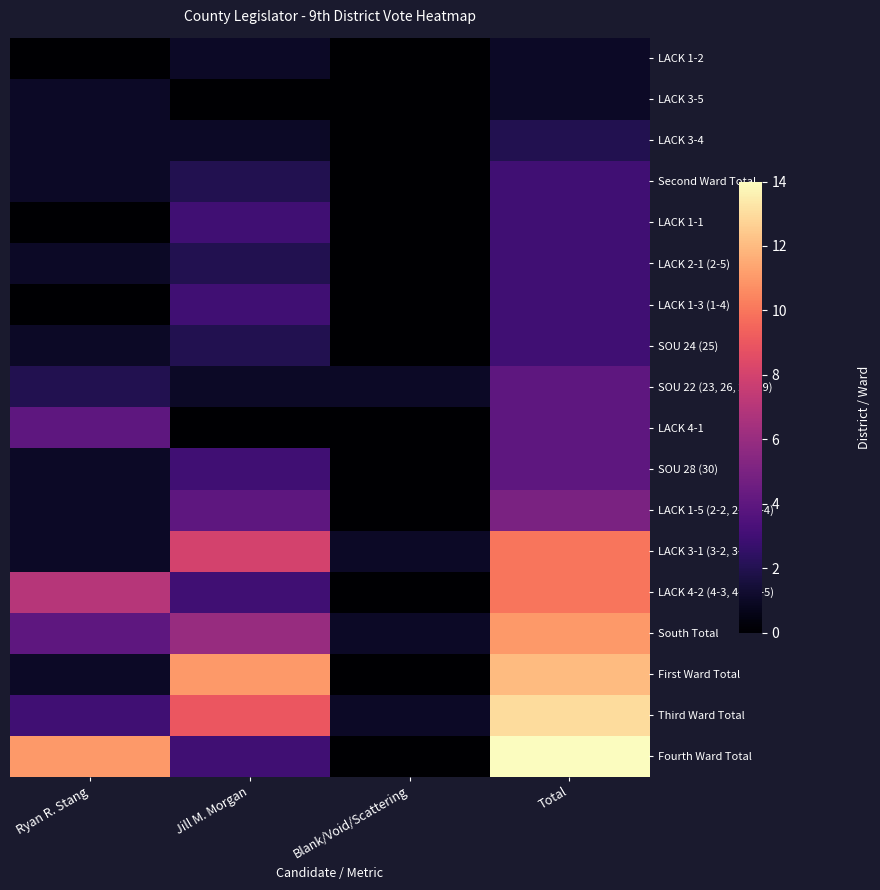

Which series changed the most between Ryan R. Stang and Jill M. Morgan?

First Ward Total